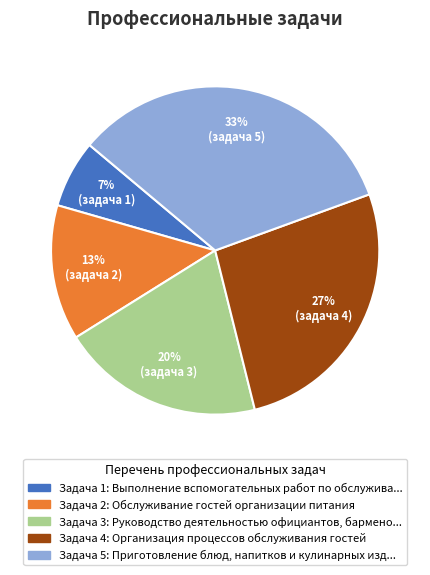

To the nearest percent, what is the average slice percentage?

20%